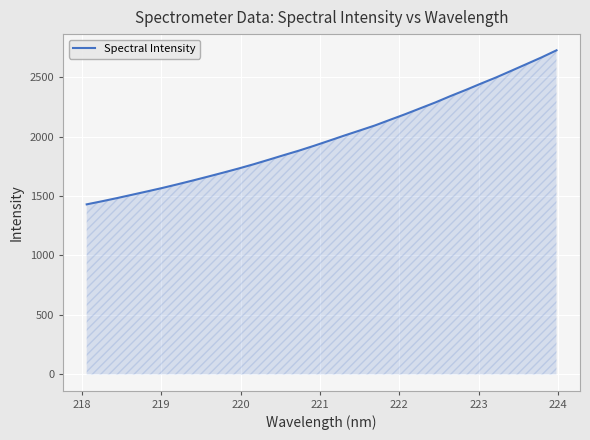

Reading right to left, extract all data points from this chart.

2724.8	2664.6	2608.2	2552.0	2496.3	2444.6	2391.3	2340.4	2286.7	2237.2	2187.4	2140.3	2092.7	2050.5	2008.7	1965.4	1922.6	1881.6	1843.7	1804.9	1766.7	1730.8	1696.6	1663.2	1630.6	1598.9	1568.1	1539.2	1510.9	1482.6	1455.7	1430.0